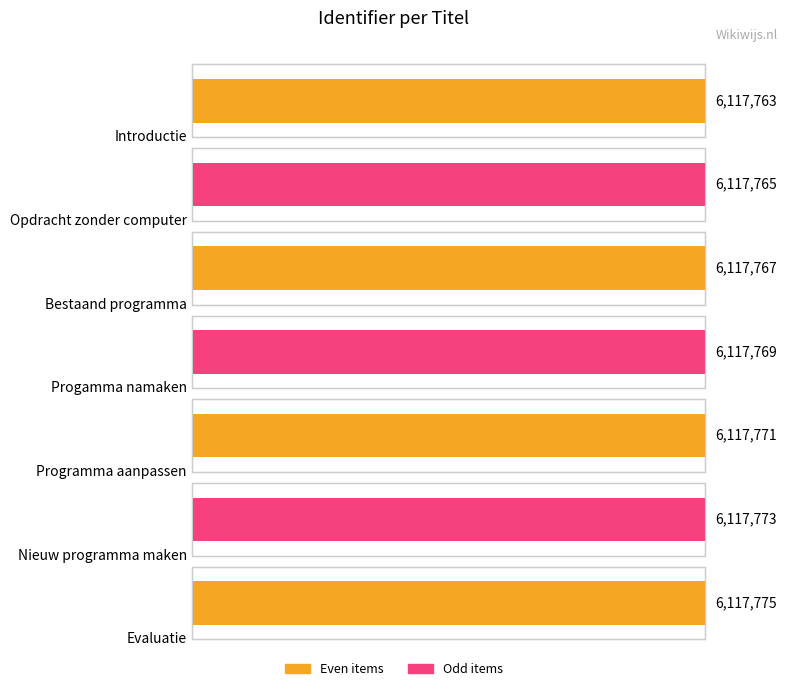

What is the difference between the second highest and minimum values?

10